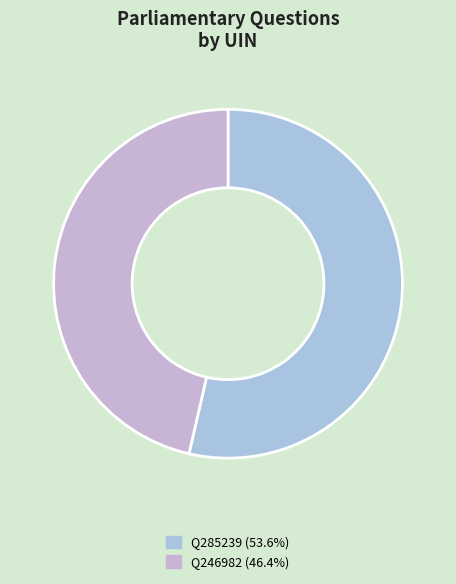

How many slices are in this pie chart?

2